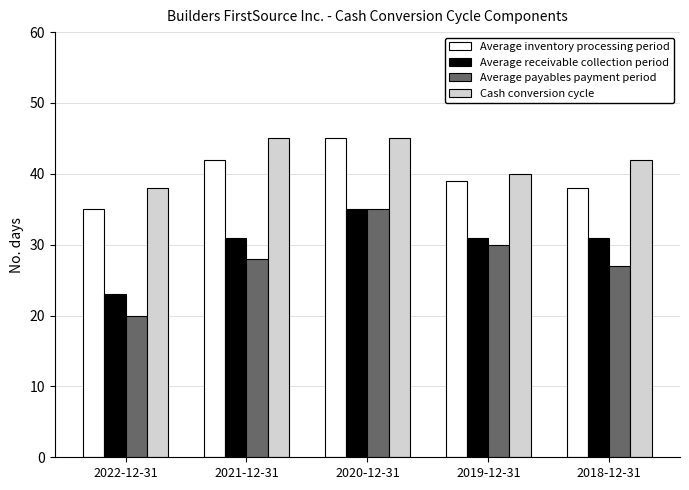

Reading left to right, transcribe all the data shown in this chart.

Average inventory processing period: 2022-12-31=35	2021-12-31=42	2020-12-31=45	2019-12-31=39	2018-12-31=38
Average receivable collection period: 2022-12-31=23	2021-12-31=31	2020-12-31=35	2019-12-31=31	2018-12-31=31
Average payables payment period: 2022-12-31=20	2021-12-31=28	2020-12-31=35	2019-12-31=30	2018-12-31=27
Cash conversion cycle: 2022-12-31=38	2021-12-31=45	2020-12-31=45	2019-12-31=40	2018-12-31=42